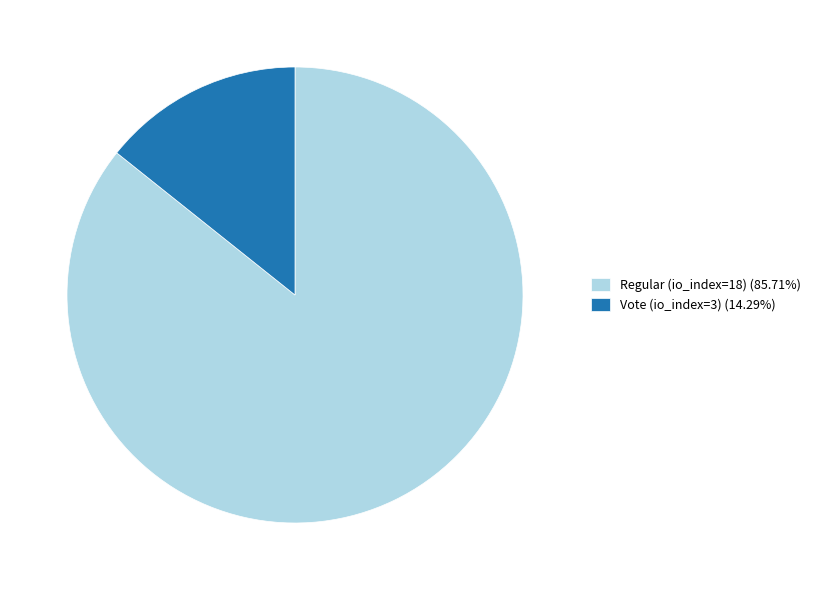

Does Vote (io_index=3) (14.29%) represent more than half of the total?

No